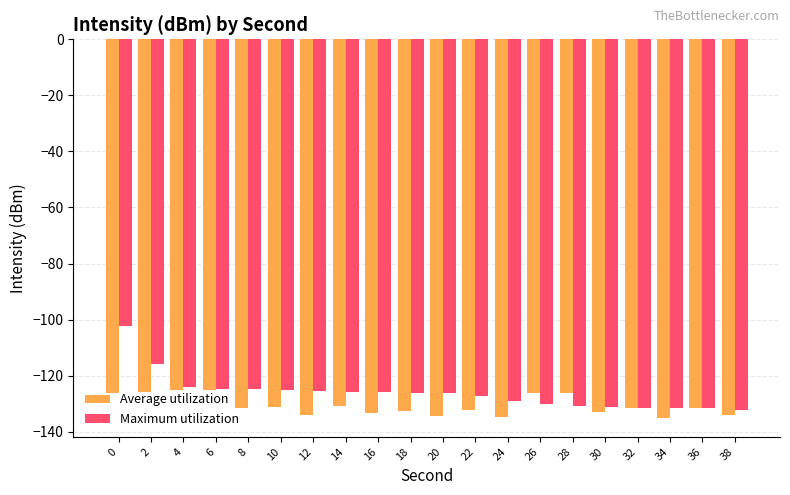

At 28, list the series in order from largest to smallest.

Average utilization, Maximum utilization